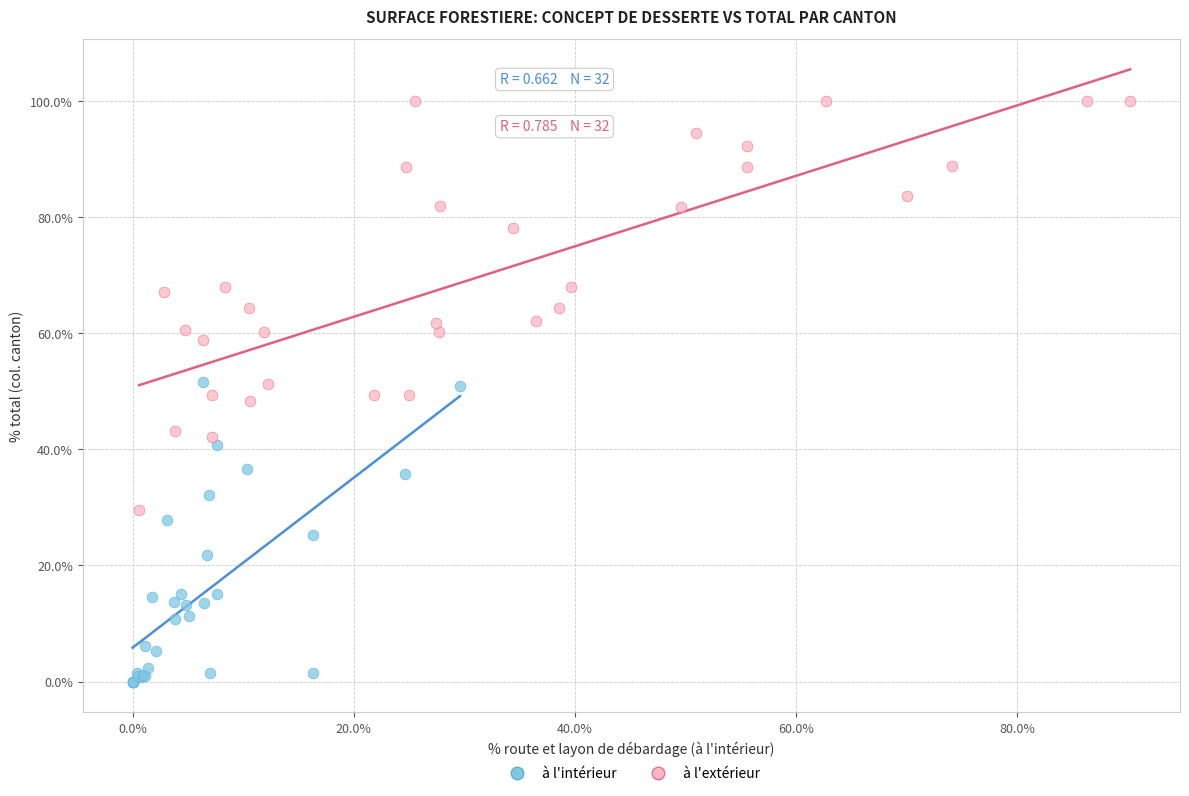

Which series has the largest Y range (max minus min)?

à l'extérieur